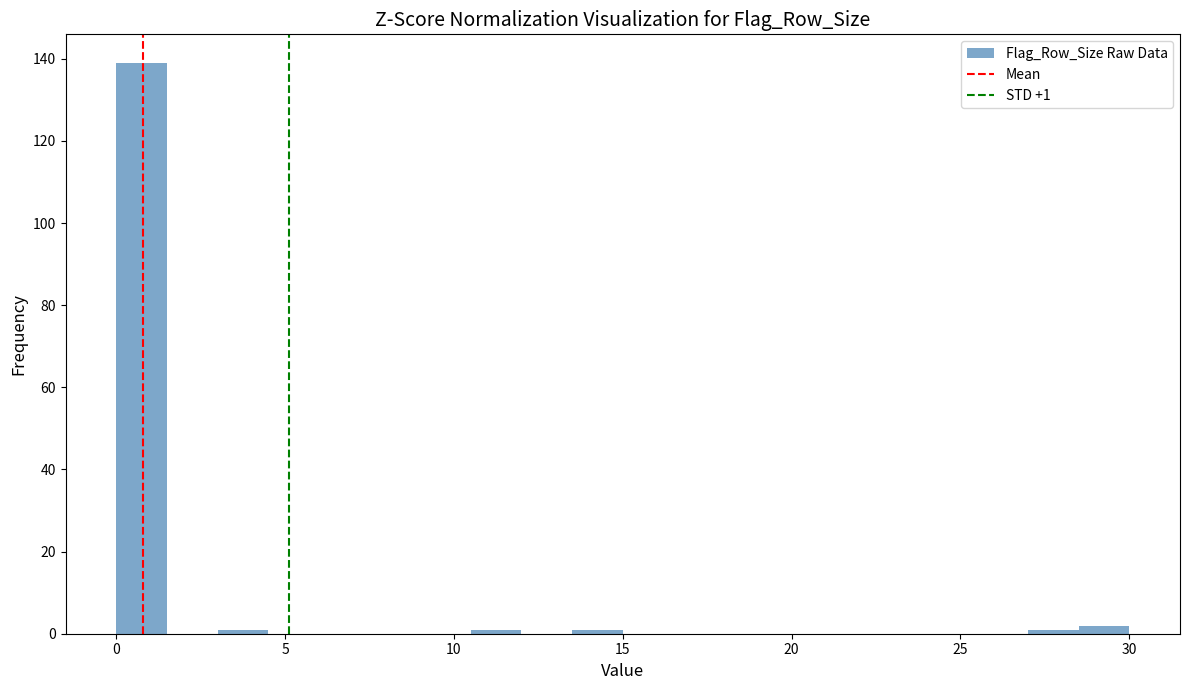

Around what value on the x-axis is the tallest bar? Give the approximate position of its centre, as read against the axis.

1.0